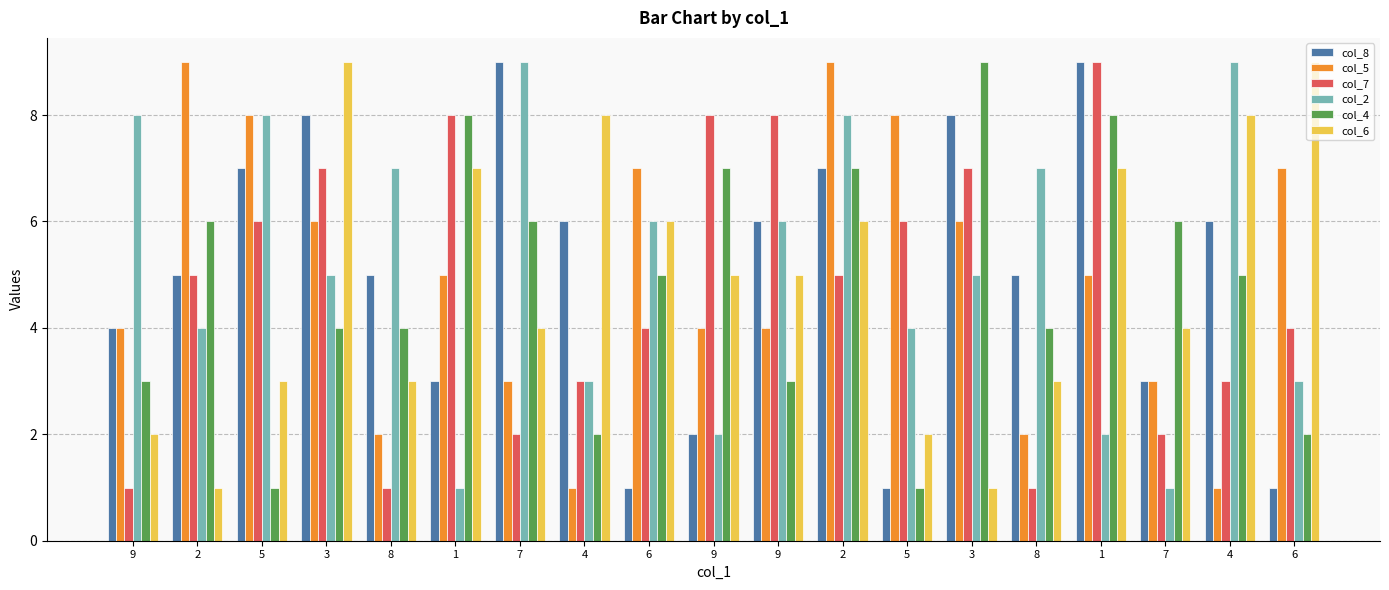

What is the difference between the second highest and second lowest values in the col_7 series?

7